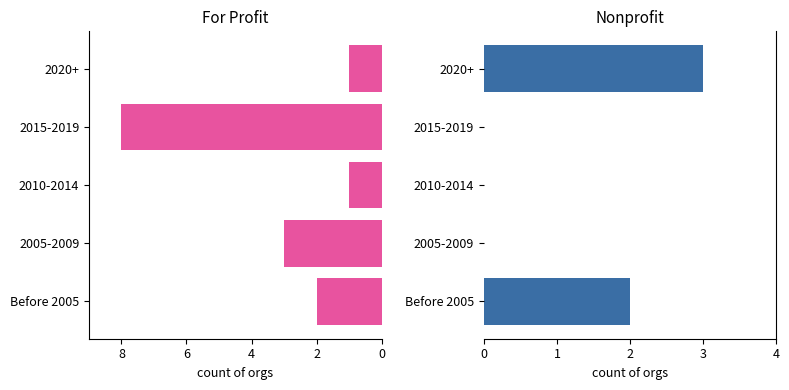

True or false: Nonprofit has a value of 1 at 2010-2014.

False